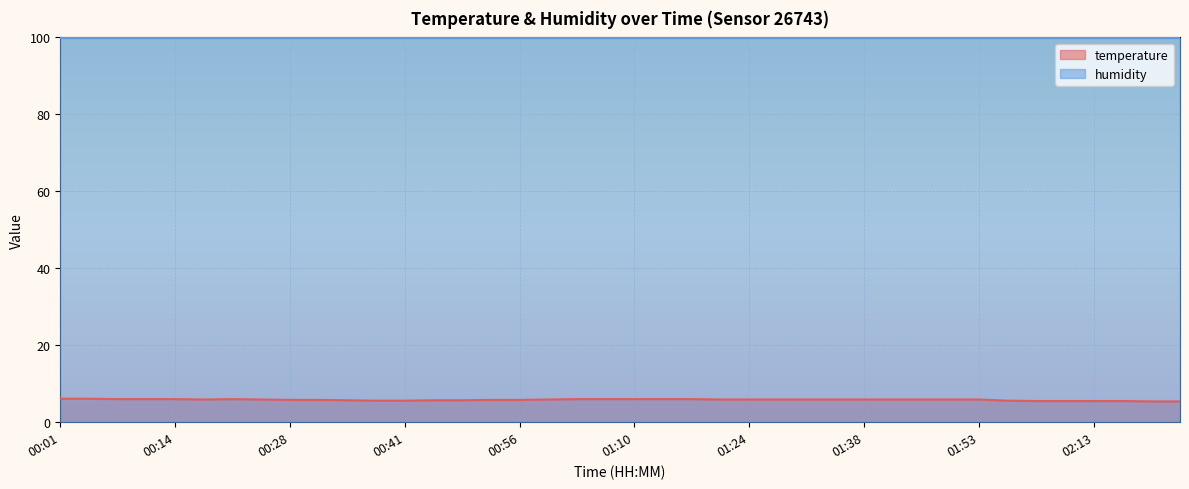

List the labels in order of value, largest first.

00:01, 00:04, 00:08, 00:11, 00:14, 00:21, 01:03, 01:06, 01:10, 01:13, 01:17, 00:18, 00:24, 00:59, 01:20, 01:24, 01:27, 01:31, 01:35, 01:38, 01:42, 01:45, 01:49, 01:53, 00:28, 00:31, 00:52, 00:56, 00:34, 00:45, 00:48, 00:38, 00:41, 02:04, 02:07, 02:10, 02:13, 02:16, 02:19, 02:23